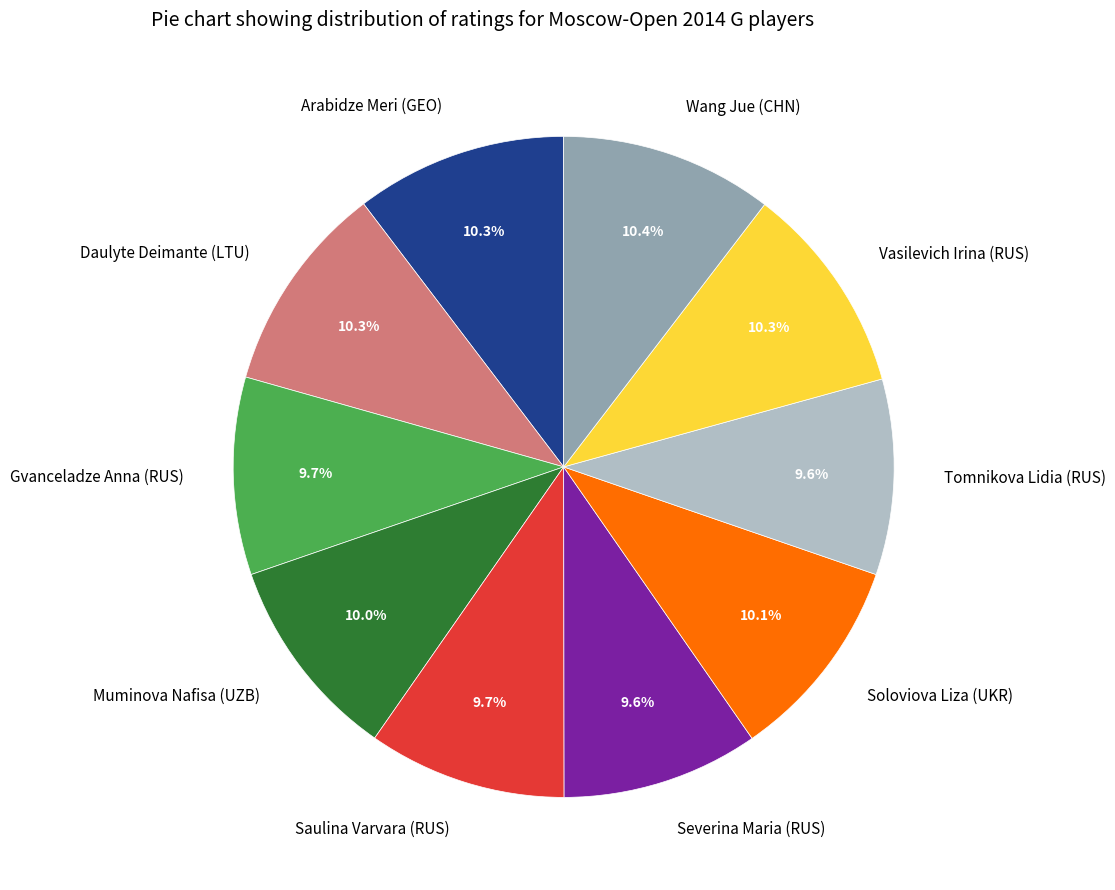

Combined, do Tomnikova Lidia (RUS) and Daulyte Deimante (LTU) account for over 50%?

No